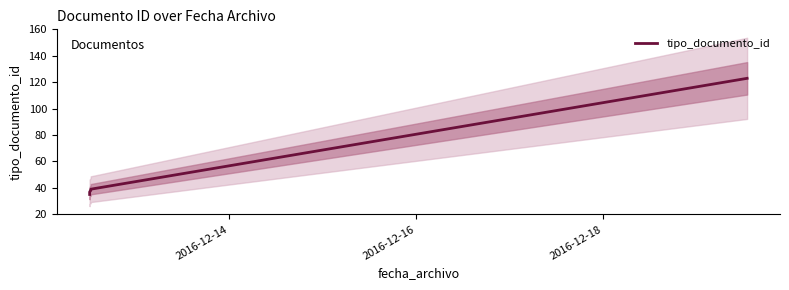

What is the maximum value shown in the chart?

123